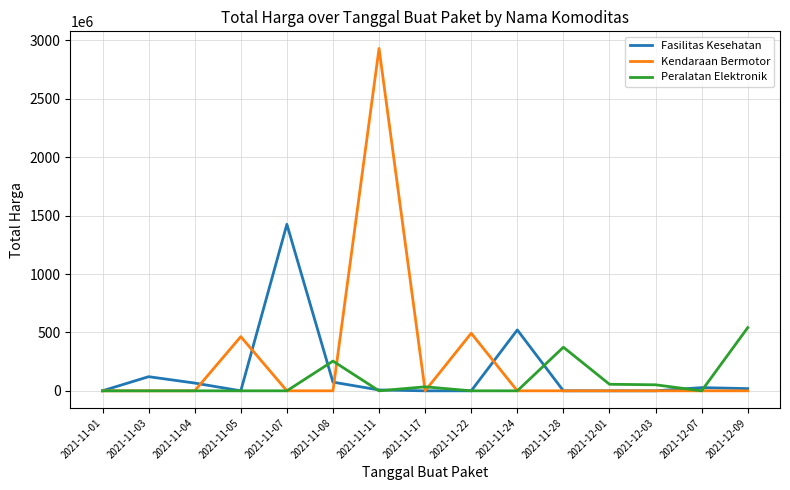

What is the highest value of the Peralatan Elektronik series?

541071000